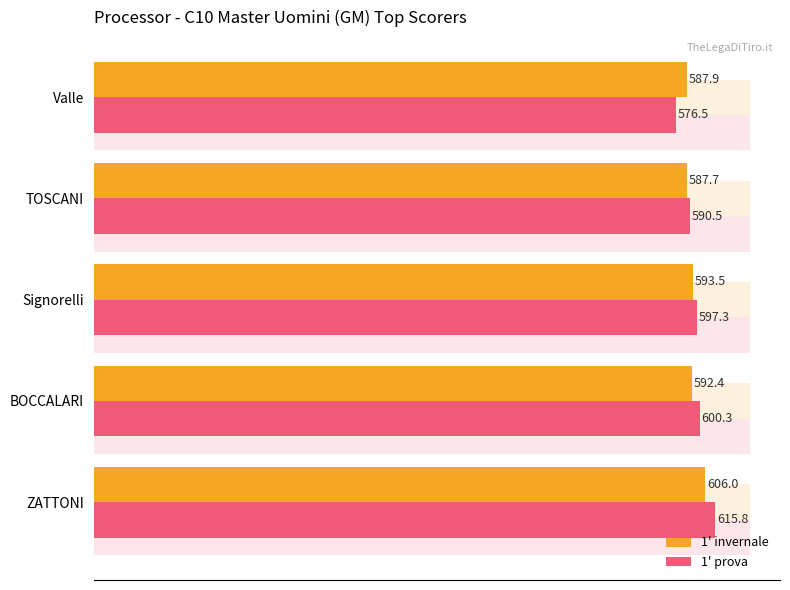

The value of 1' prova at TOSCANI is 229.3. True or false?

False